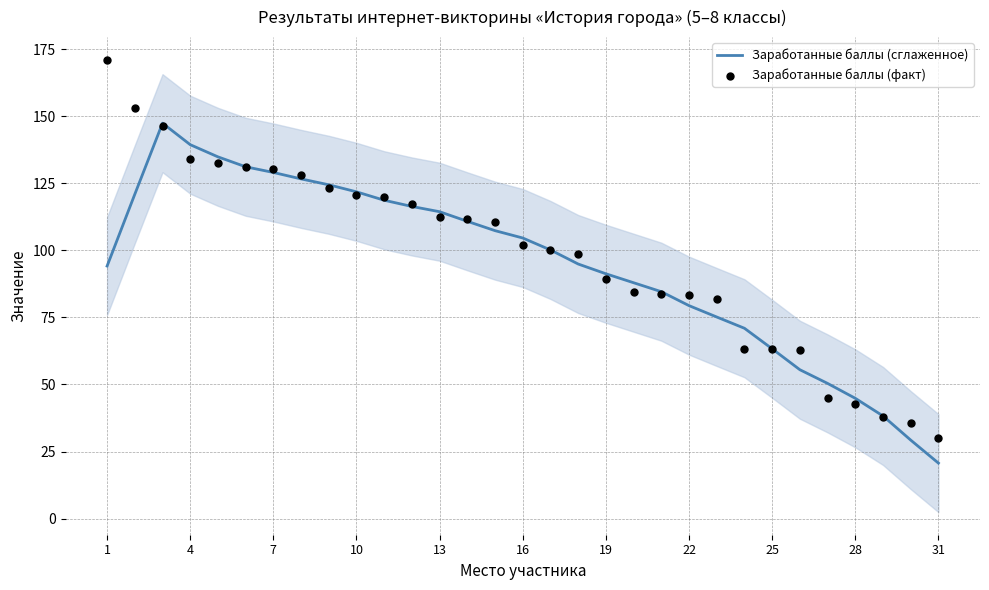

What are all the series names shown in the legend?

Заработанные баллы (сглаженное), Заработанные баллы (факт)